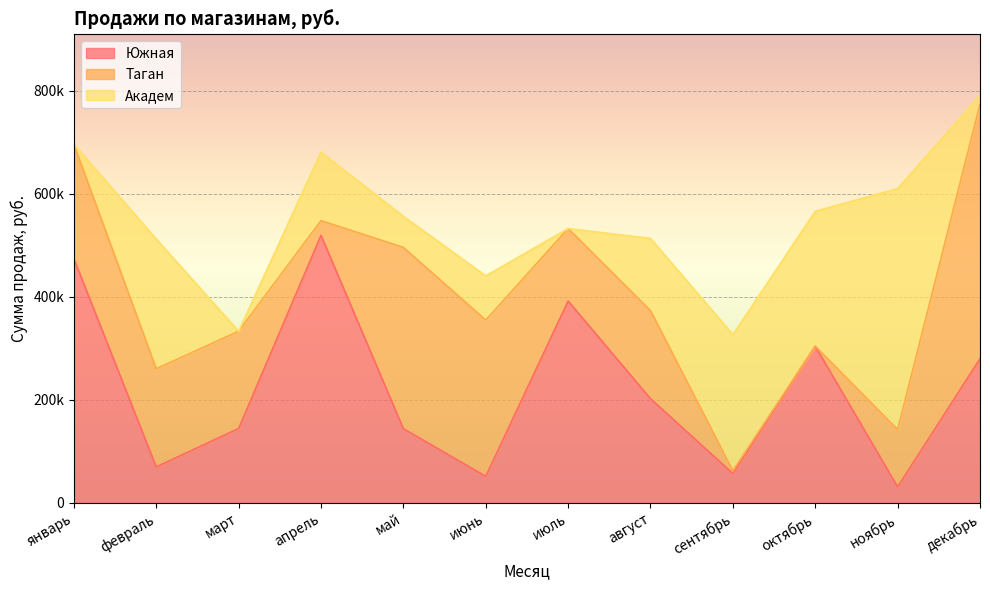

Between which two adjacent categories do Таган and Южная first intersect?

январь and февраль